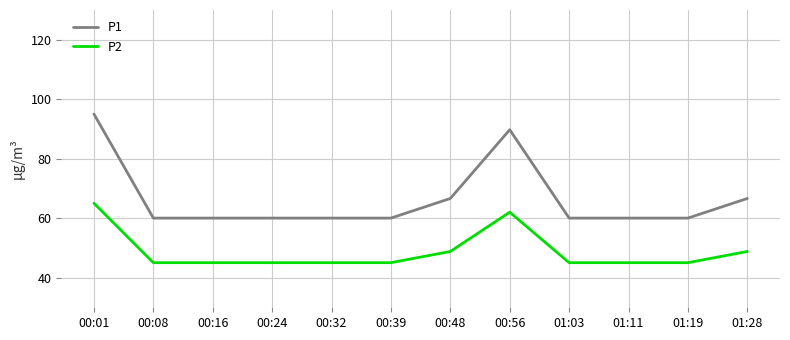

How many categories are shown in the chart?

12